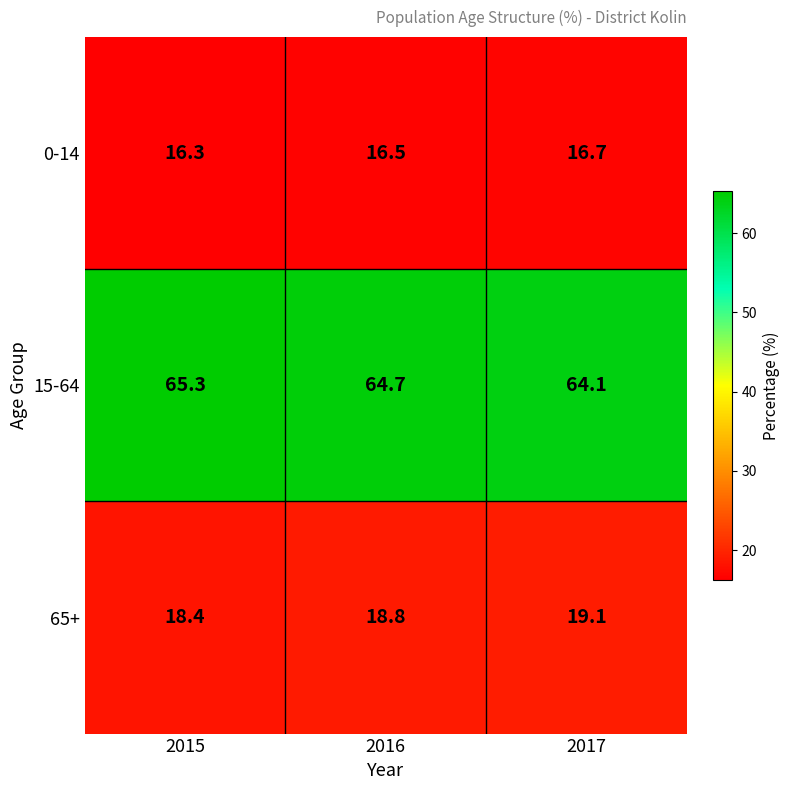

Rank the series by their maximum value, from lowest to highest.

0-14, 65+, 15-64